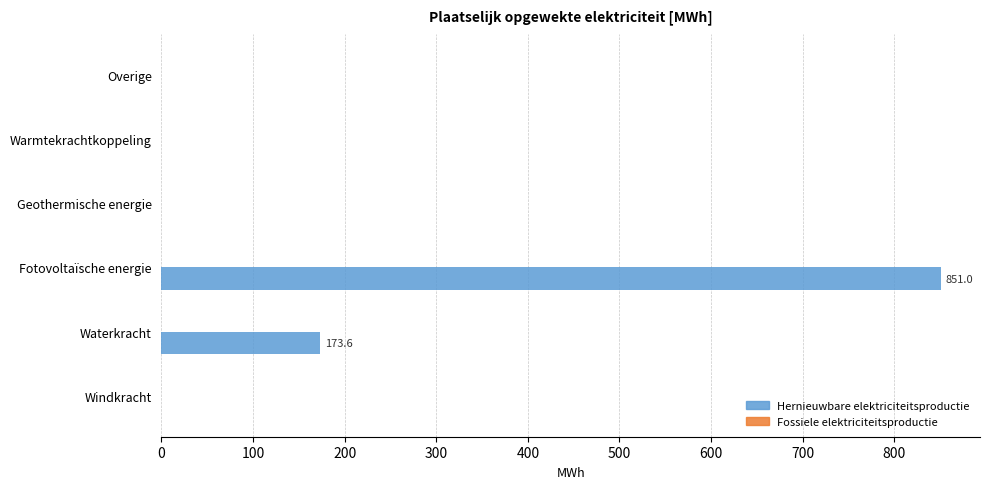

What is the approximate value at Fotovoltaïsche energie?

851.0